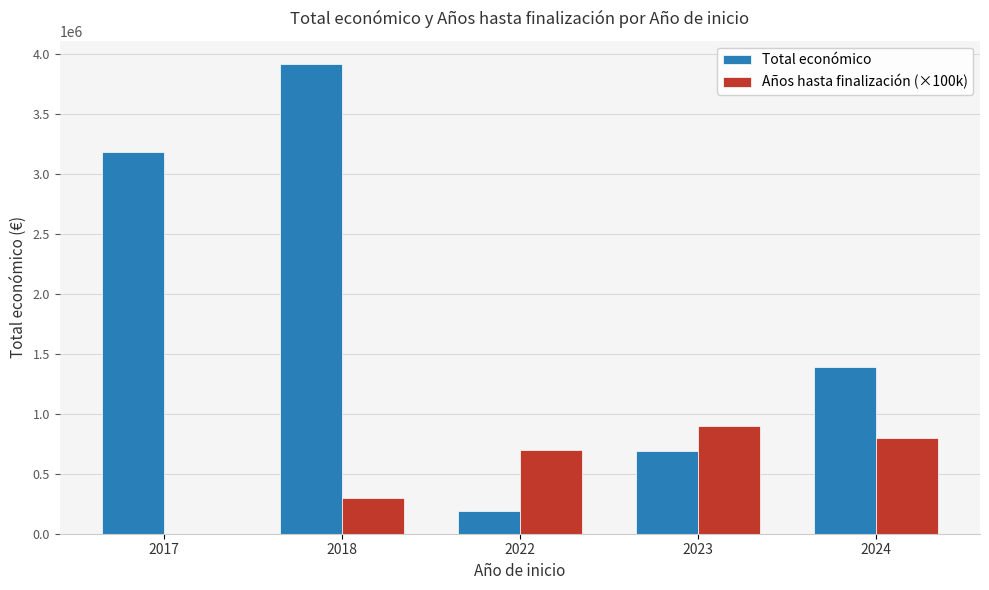

Which series changed the most between 2017 and 2024?

Total económico